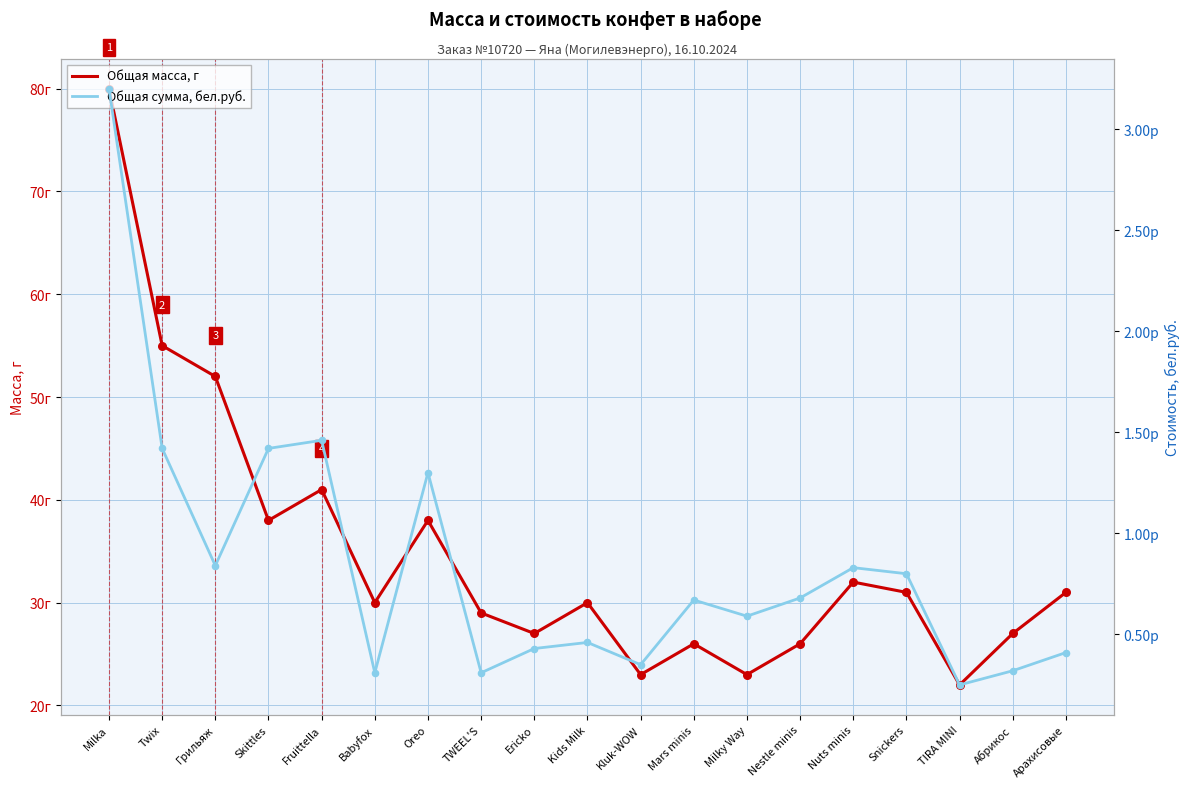

What are all the series names shown in the legend?

Общая масса, г, Общая сумма, бел.руб.